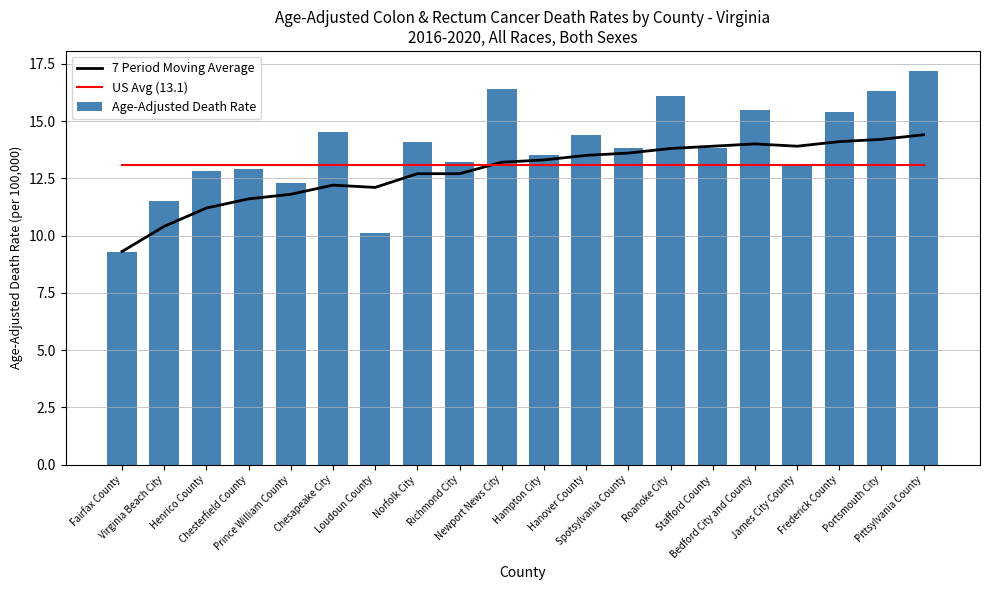

What are all the series names shown in the legend?

7 Period Moving Average, US Avg (13.1), Age-Adjusted Death Rate